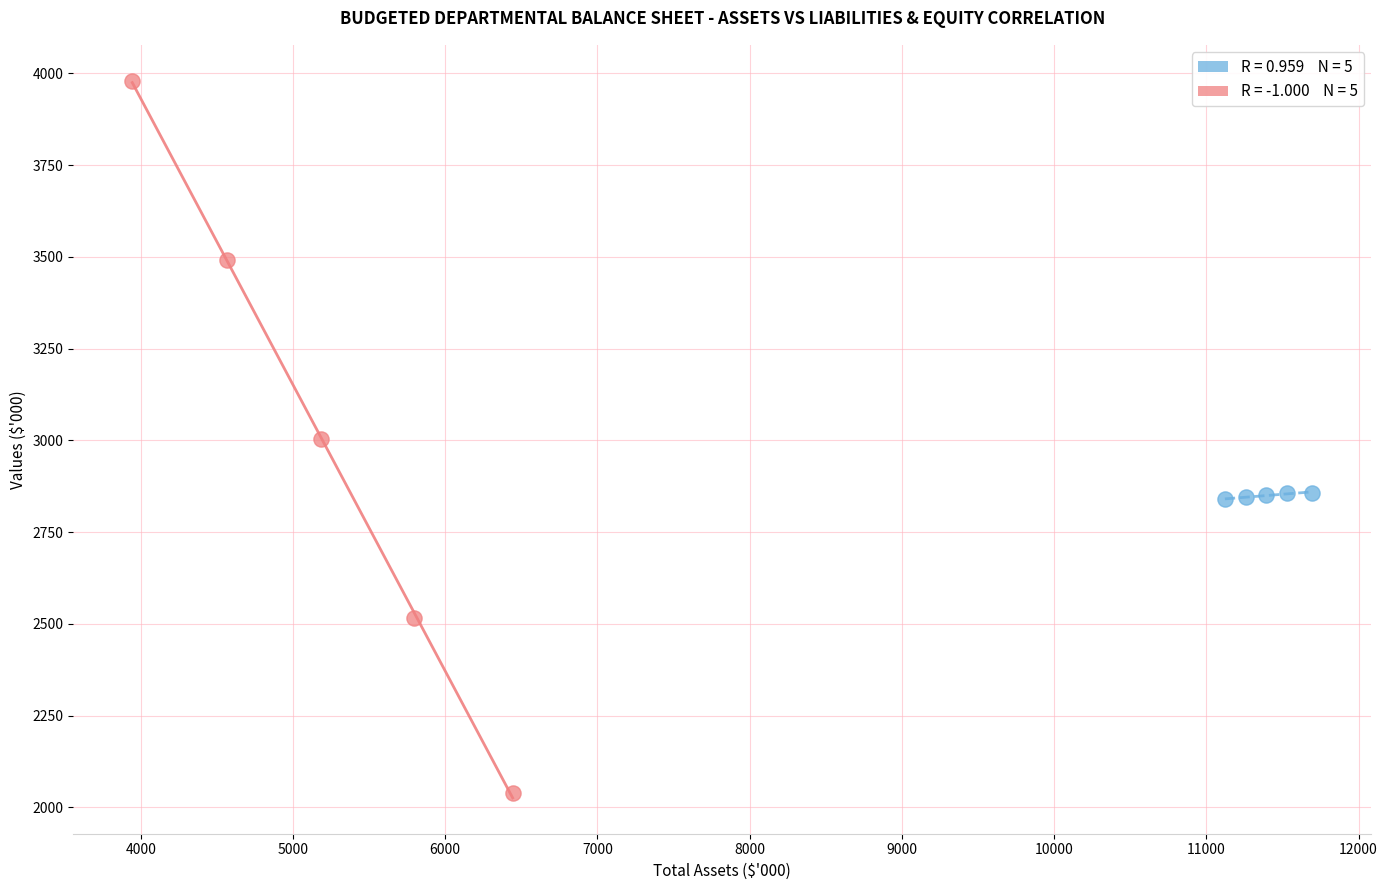

Which series has the largest Y range (max minus min)?

Contributed equity vs Retained surpluses